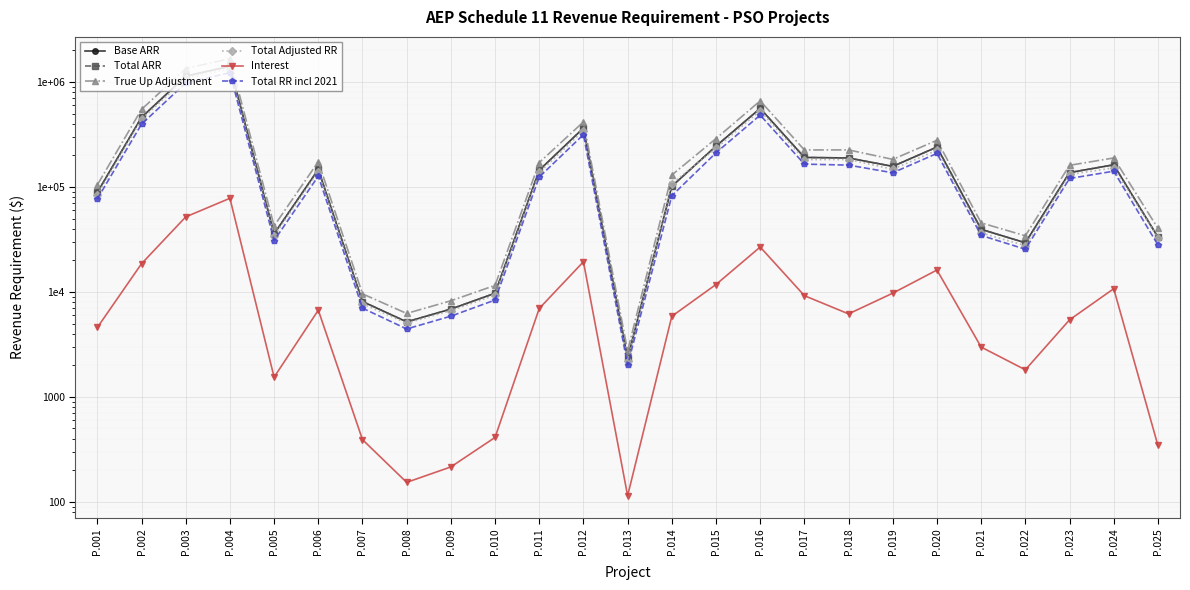

True or false: Base ARR has a value of 6860.0 at P.009.

True